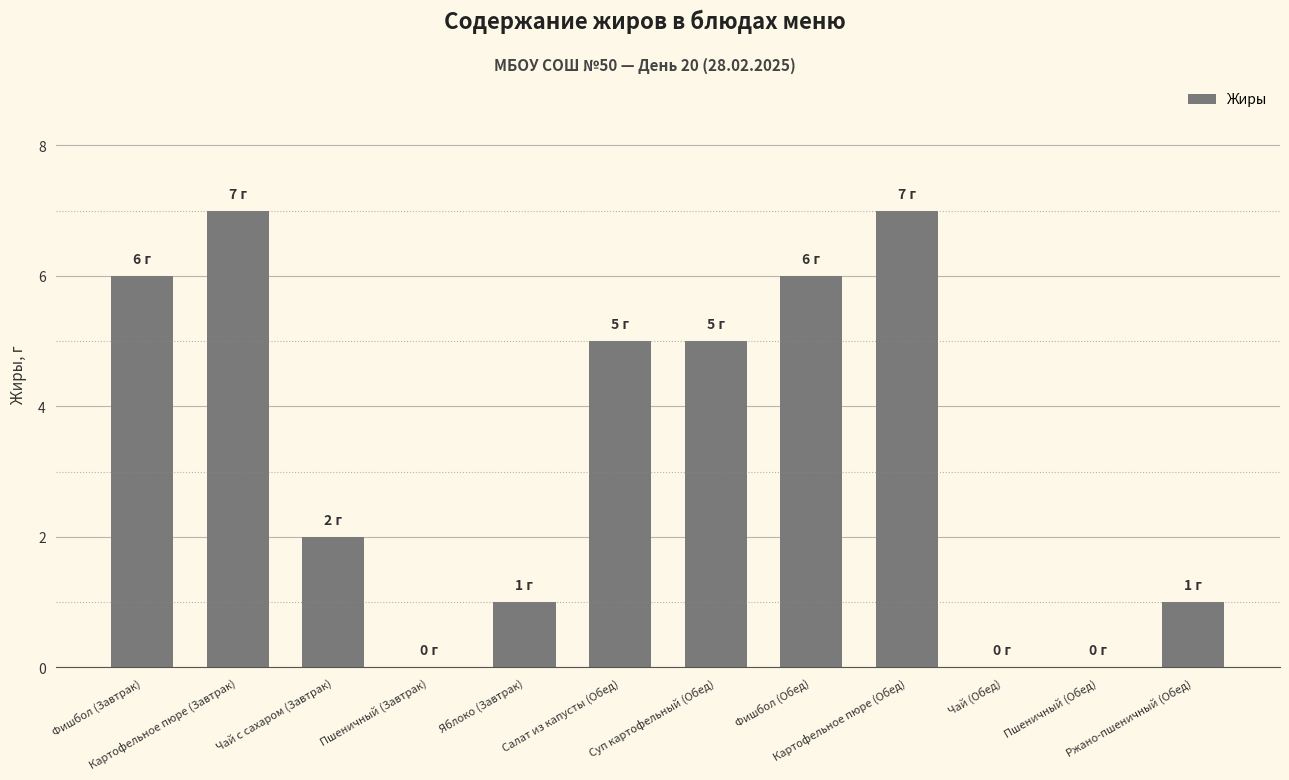

What is the average value?

3